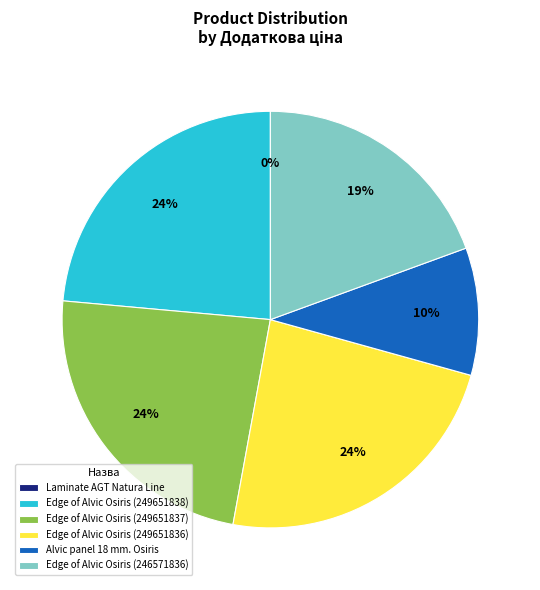

Between Edge of Alvic Osiris (249651837) and Edge of Alvic Osiris (246571836), which is larger?

Edge of Alvic Osiris (249651837)